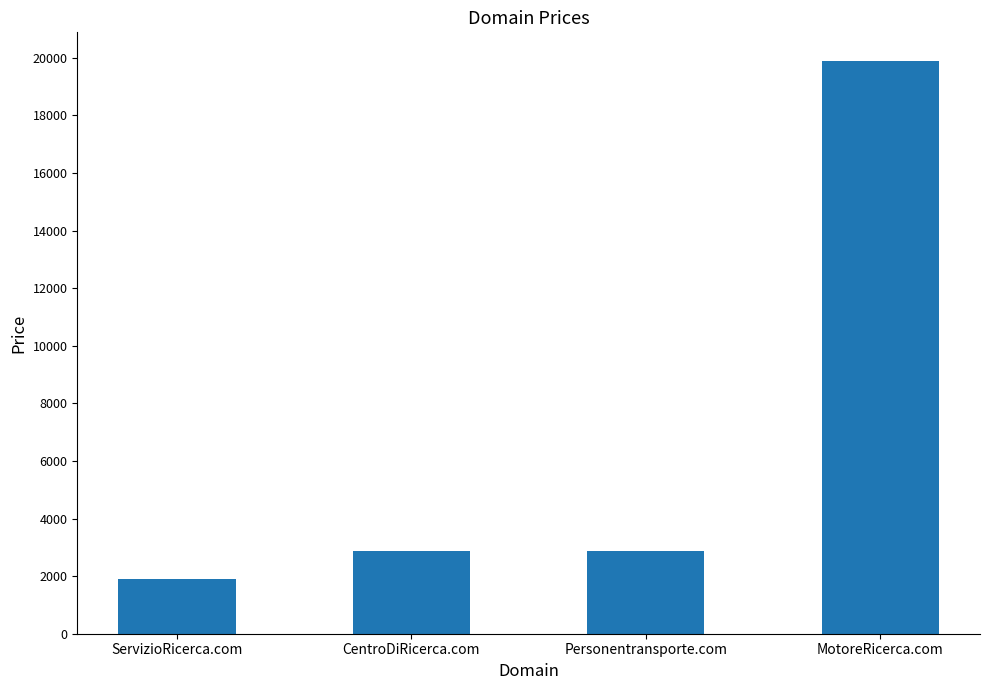

Reading left to right, list all the values displayed in this chart.

1888	2888	2888	19888